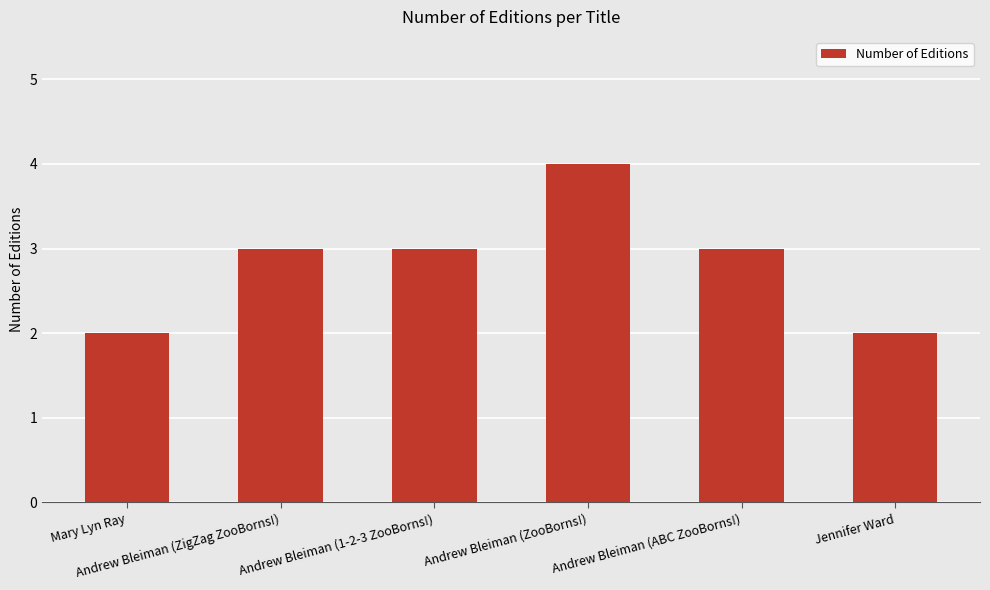

Reading left to right, extract all data points from this chart.

2	3	3	4	3	2